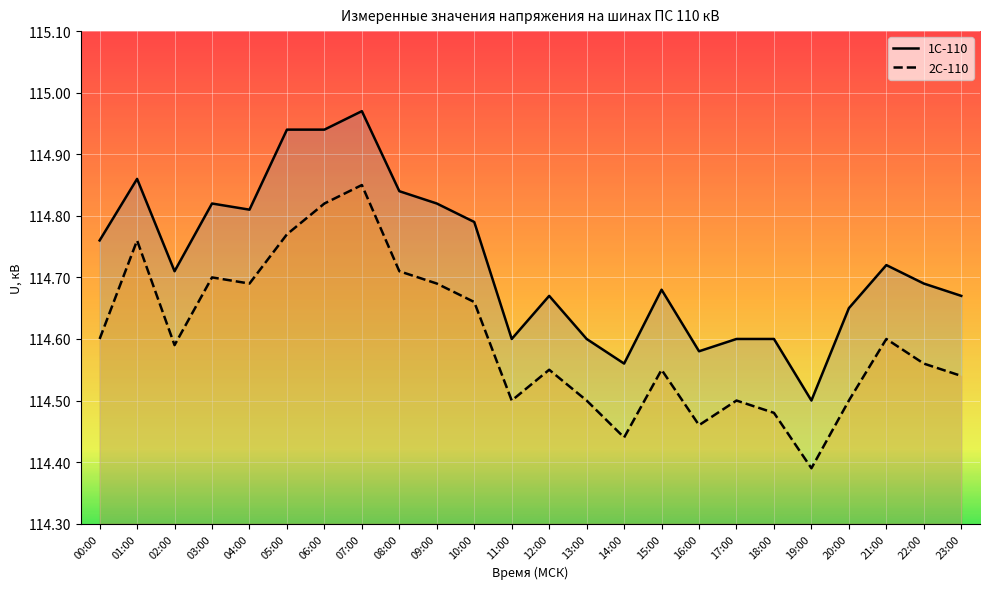

Reading left to right, list all the values displayed in this chart.

1С-110: 00:00=114.8	01:00=114.9	02:00=114.7	03:00=114.8	04:00=114.8	05:00=114.9	06:00=114.9	07:00=115.0	08:00=114.8	09:00=114.8	10:00=114.8	11:00=114.6	12:00=114.7	13:00=114.6	14:00=114.6	15:00=114.7	16:00=114.6	17:00=114.6	18:00=114.6	19:00=114.5	20:00=114.7	21:00=114.7	22:00=114.7	23:00=114.7
2С-110: 00:00=114.6	01:00=114.8	02:00=114.6	03:00=114.7	04:00=114.7	05:00=114.8	06:00=114.8	07:00=114.8	08:00=114.7	09:00=114.7	10:00=114.7	11:00=114.5	12:00=114.5	13:00=114.5	14:00=114.4	15:00=114.5	16:00=114.5	17:00=114.5	18:00=114.5	19:00=114.4	20:00=114.5	21:00=114.6	22:00=114.6	23:00=114.5